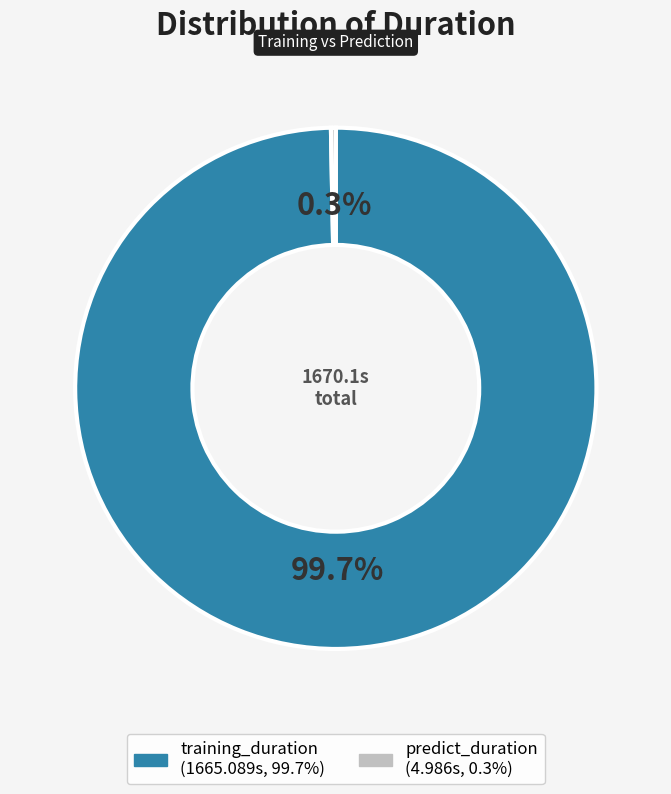

The training_duration slice represents 89% of the pie. True or false?

False